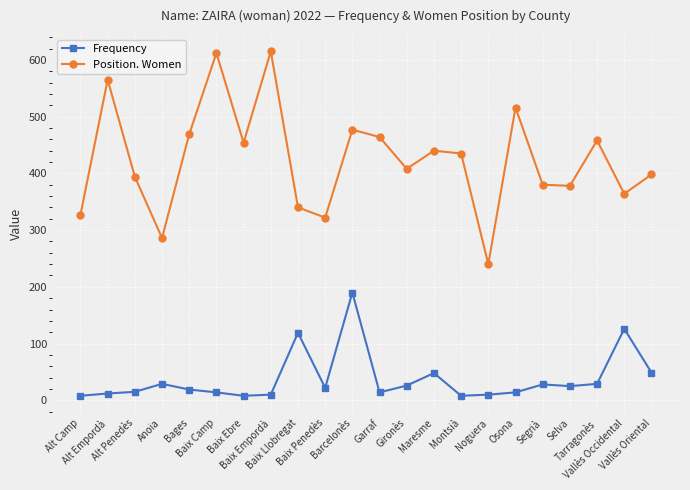

List the series in order of their overall mean, lowest first.

Frequency, Position. Women